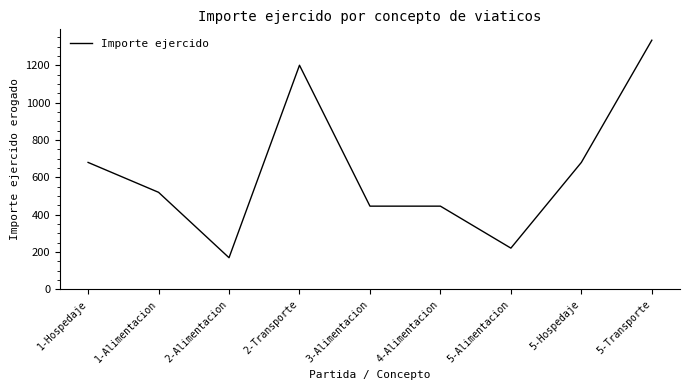

Approximately how many times larger is the value at 5-Alimentacion compared to 1-Alimentacion?

0.4